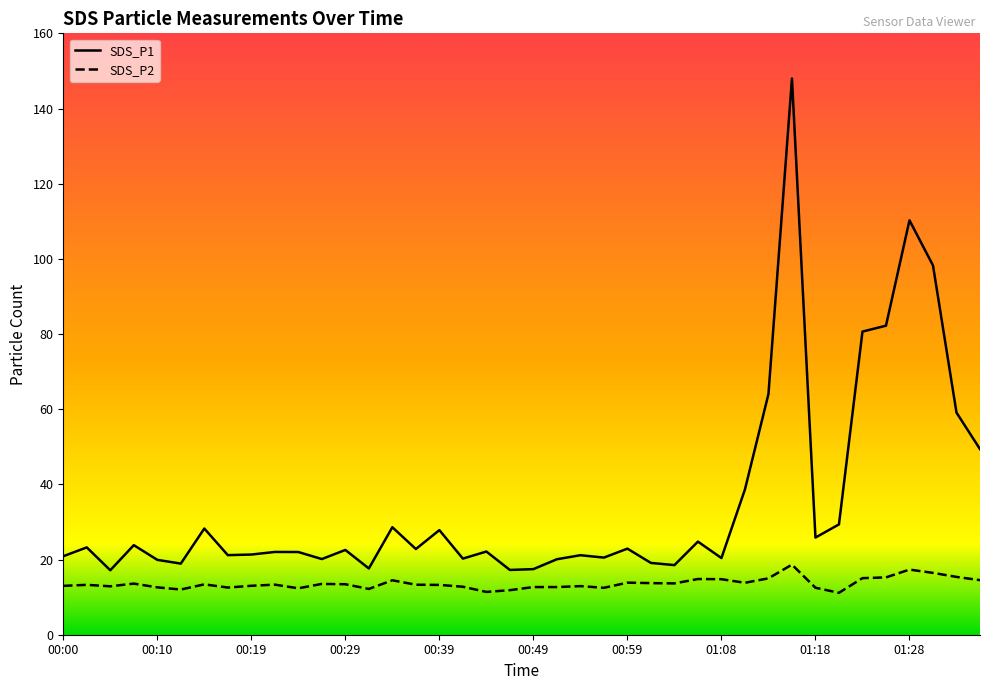

True or false: SDS_P2 and SDS_P1 intersect in this chart.

False